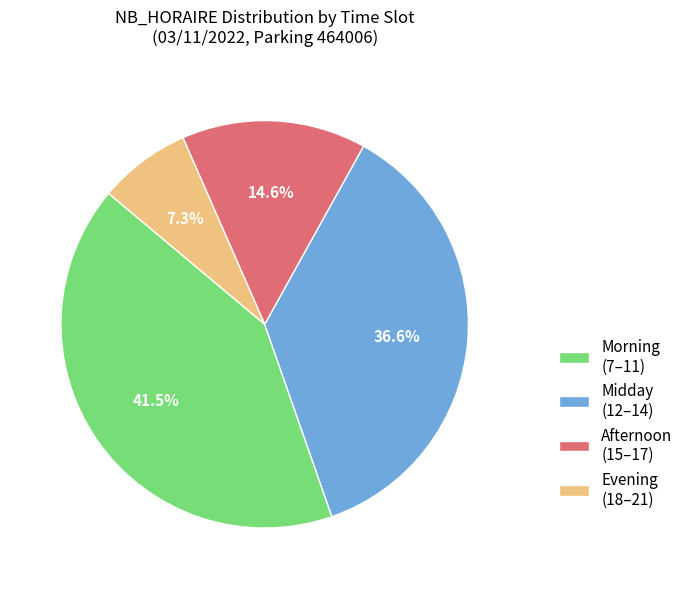

How much of the chart is everything except Midday (12–14)?

63.4%